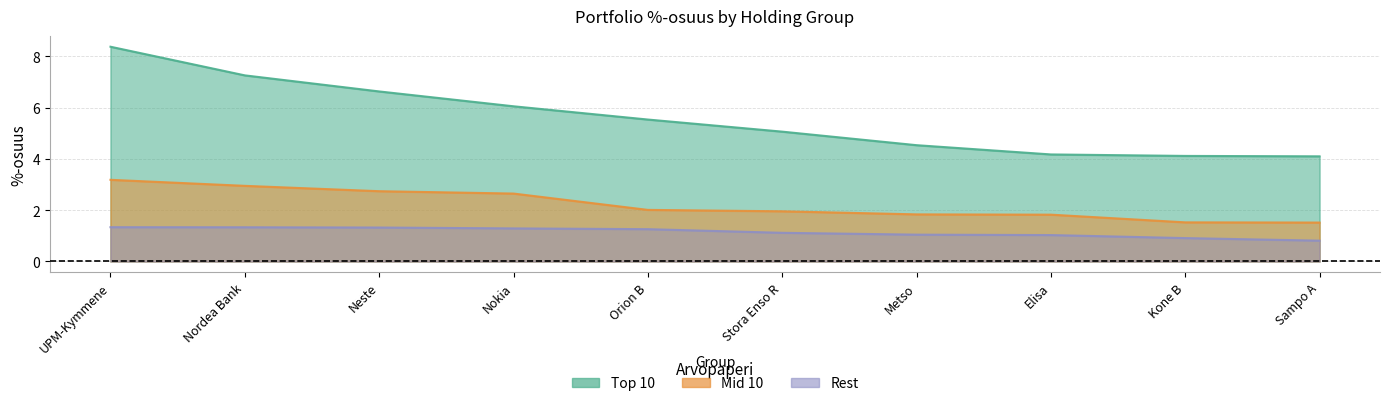

What position from the right is Metso?

4